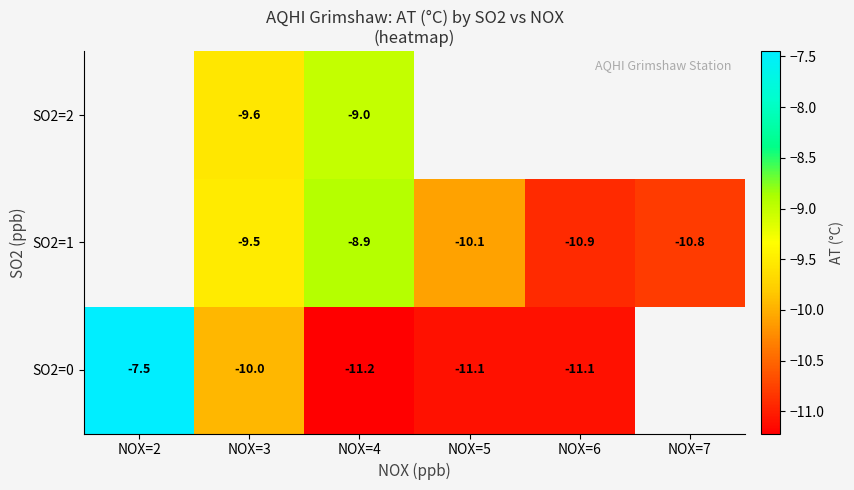

Is the value of SO2=2 at NOX=3 greater than the value of SO2=1 at NOX=4?

No